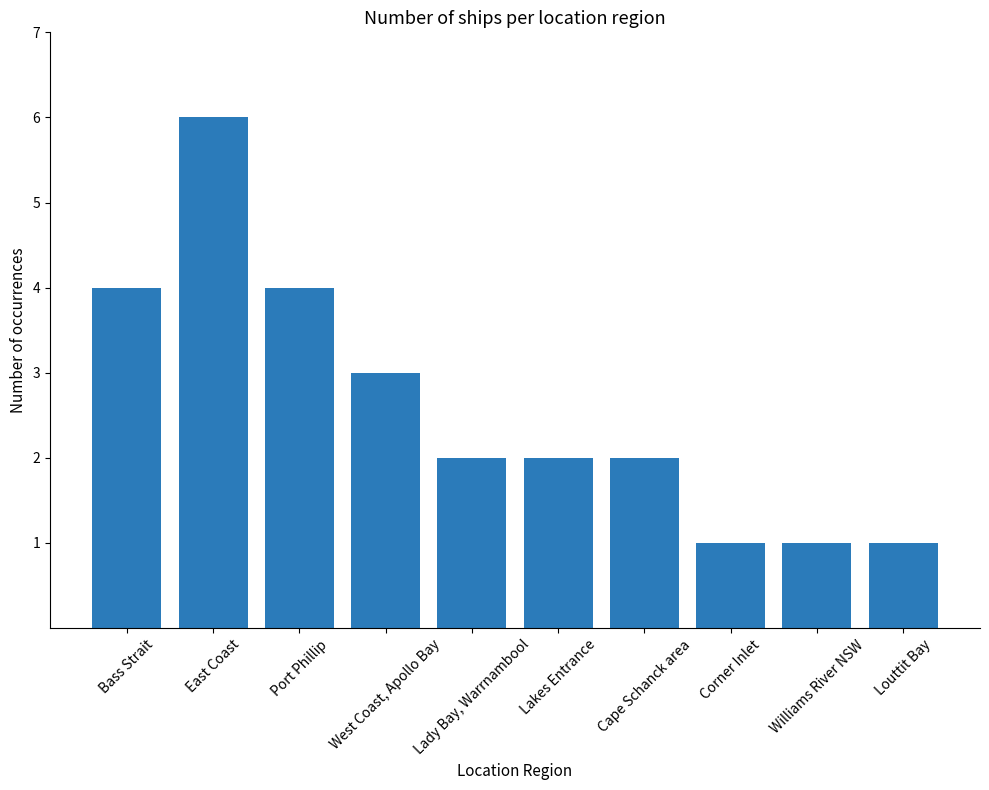

Which category has the highest value across all series?

East Coast